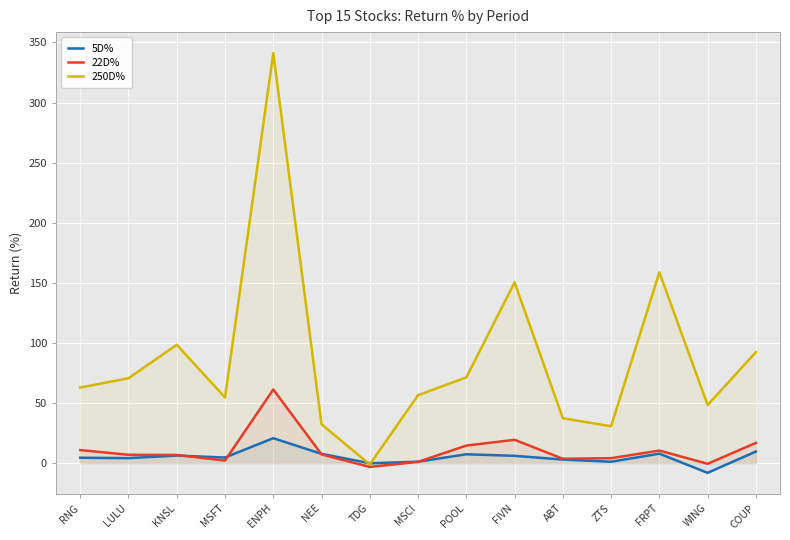

Between which two adjacent categories do 250D% and 5D% first intersect?

NEE and TDG